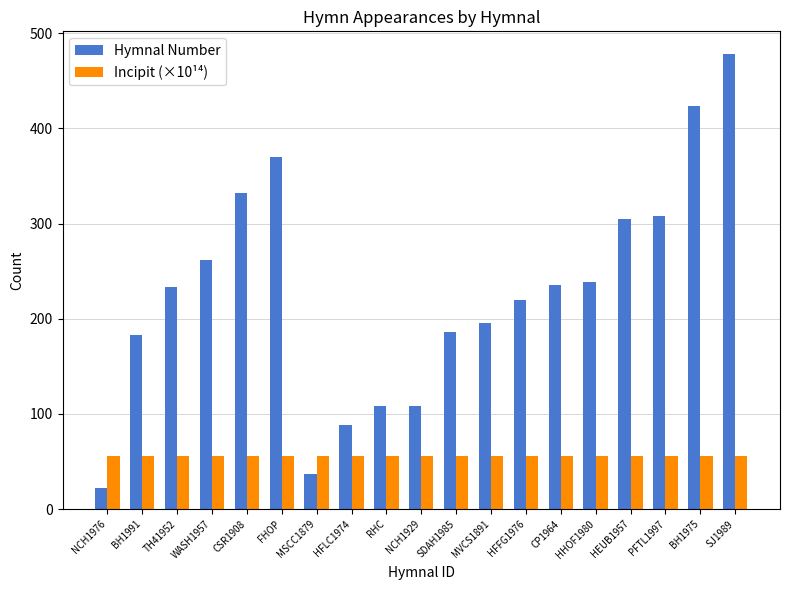

Count the number of data series in this chart.

2